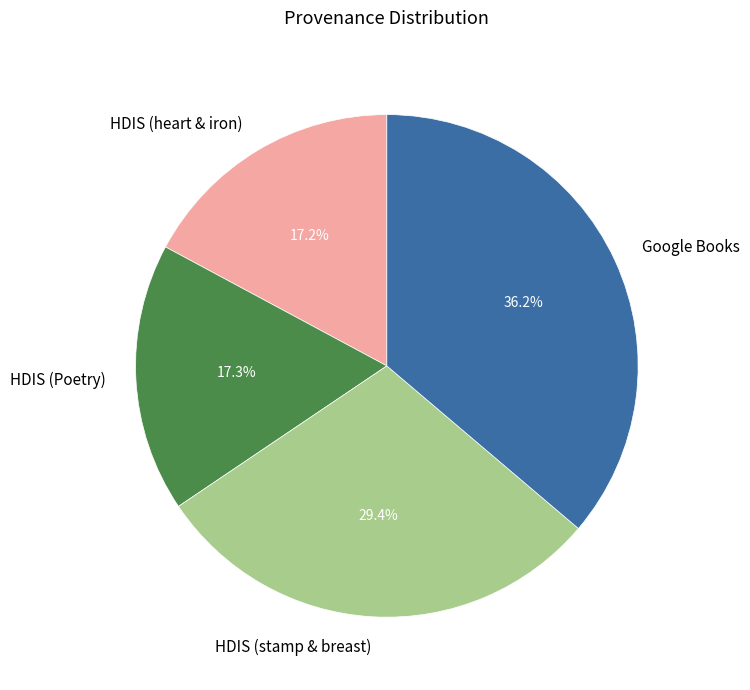

What percentage is NOT represented by HDIS (stamp & breast)?

70.6%